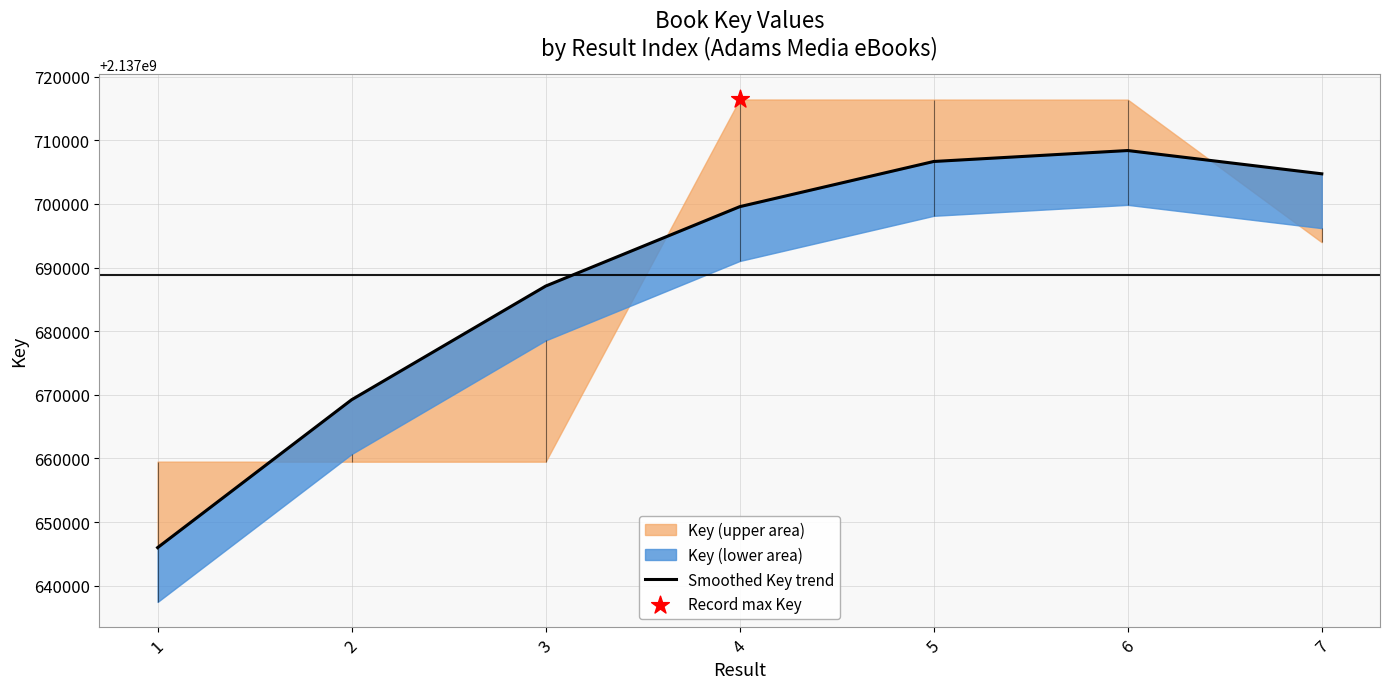

What is the change in value from 3 to 5?

+19574.7